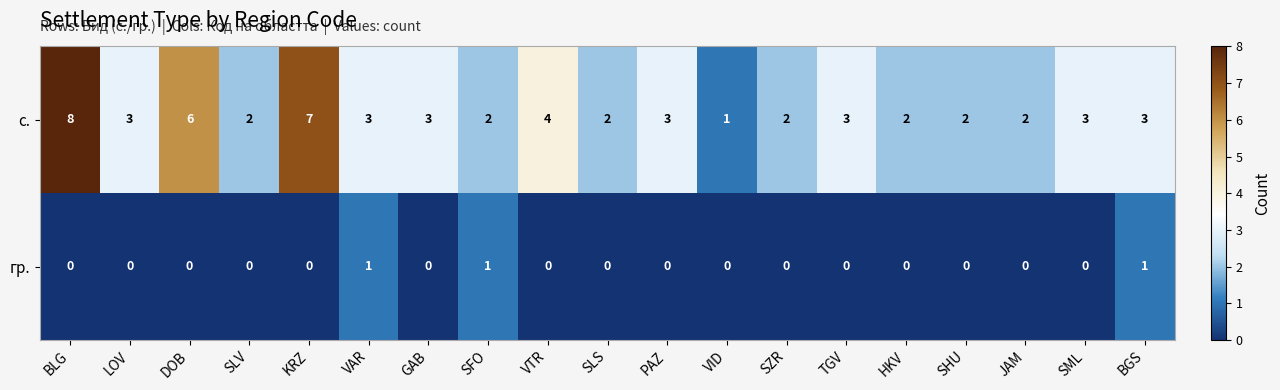

At which category is the sum across all series the highest?

BLG